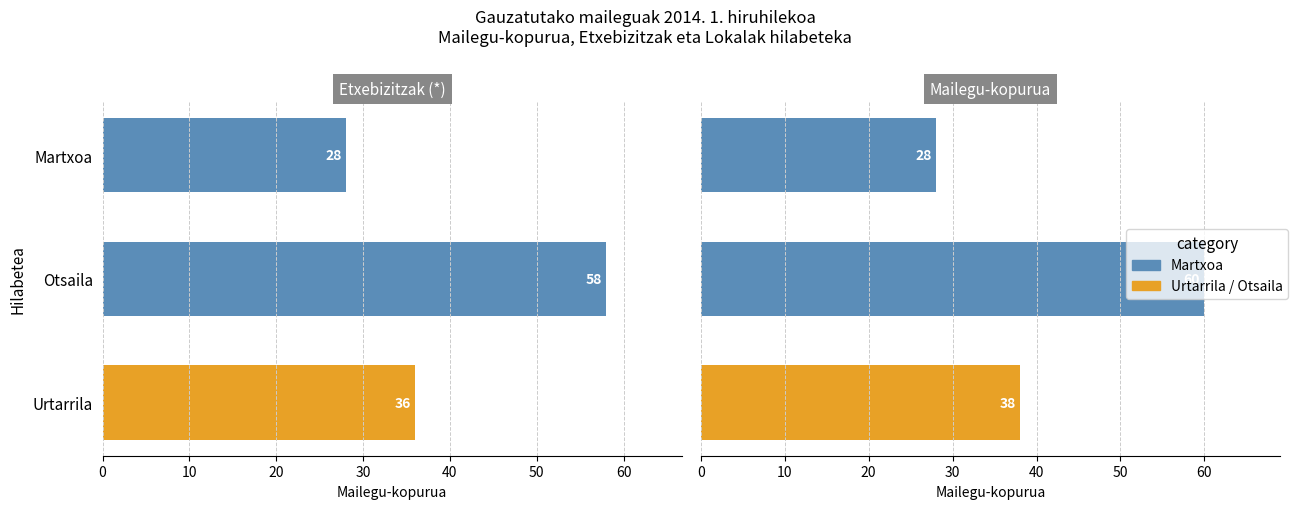

Read the Mailegu-kopurua value at Otsaila, to the nearest 5.

60